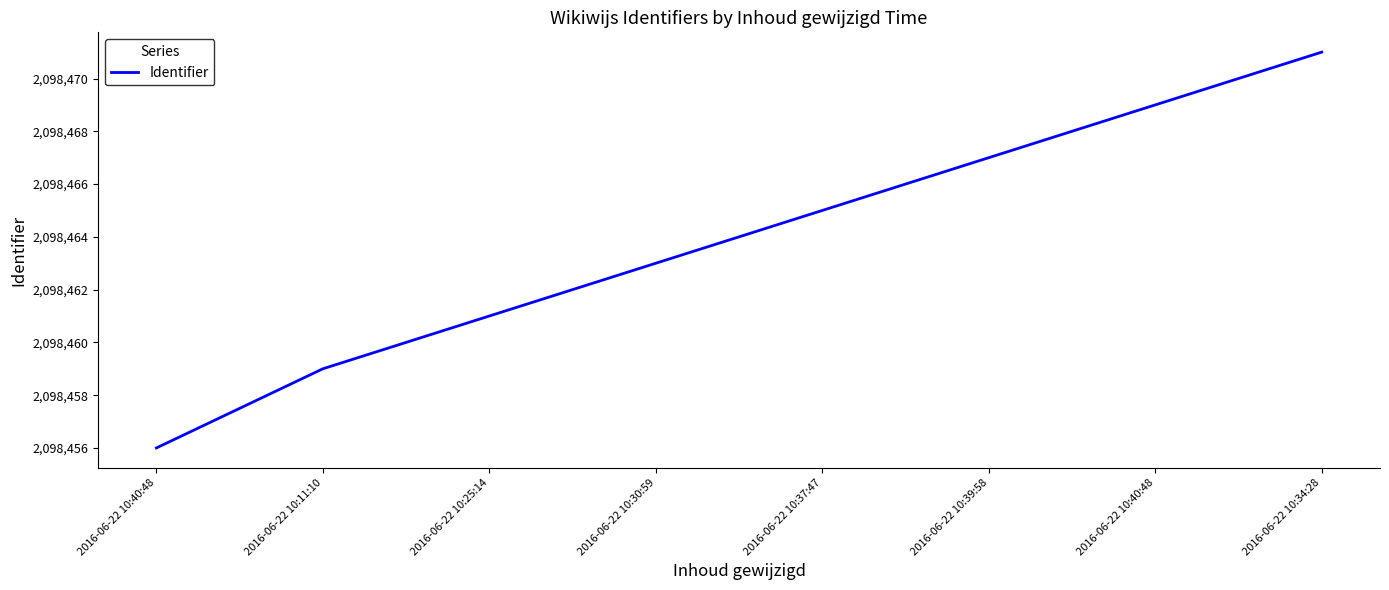

Which has a higher value, 2016-06-22 10:11:10 or 2016-06-22 10:37:47?

2016-06-22 10:37:47